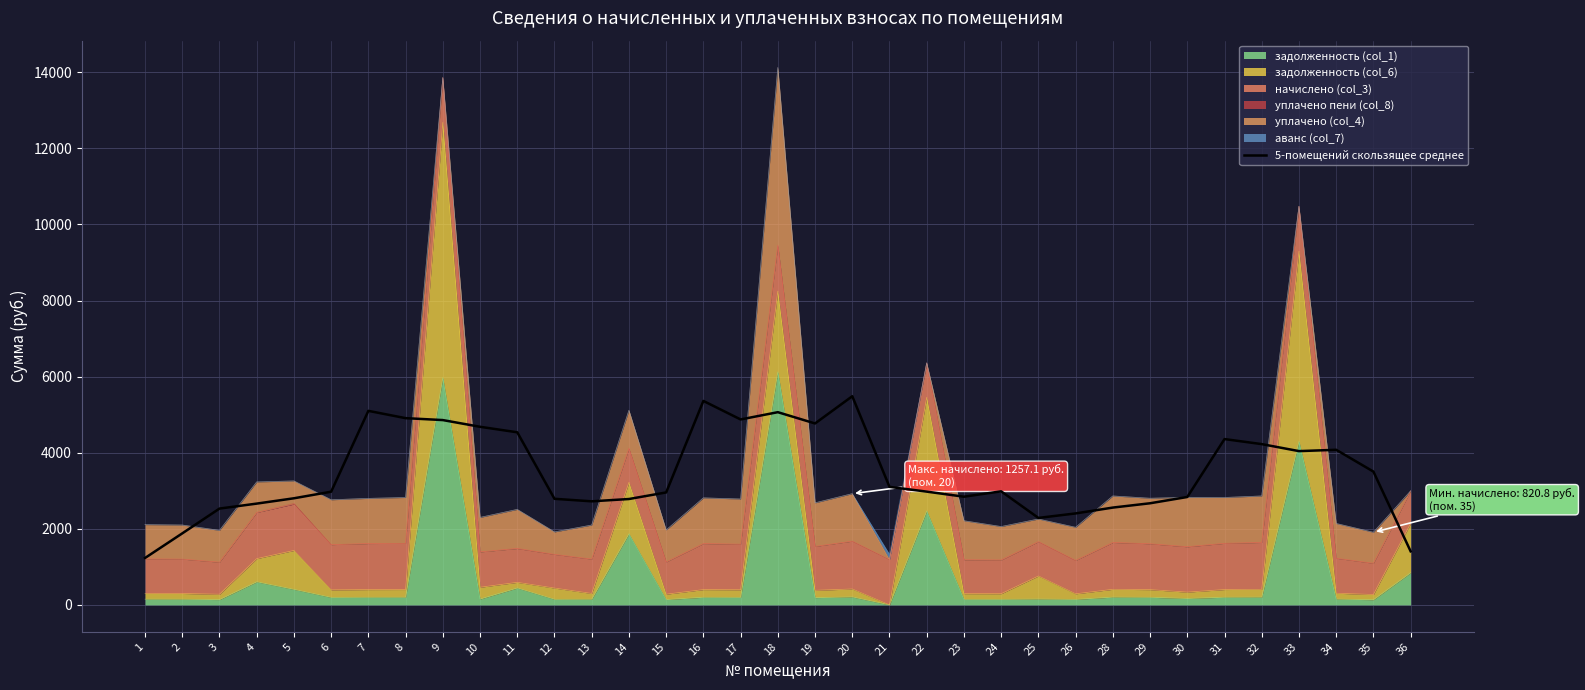

The value at 13 is 2723.2. True or false?

True